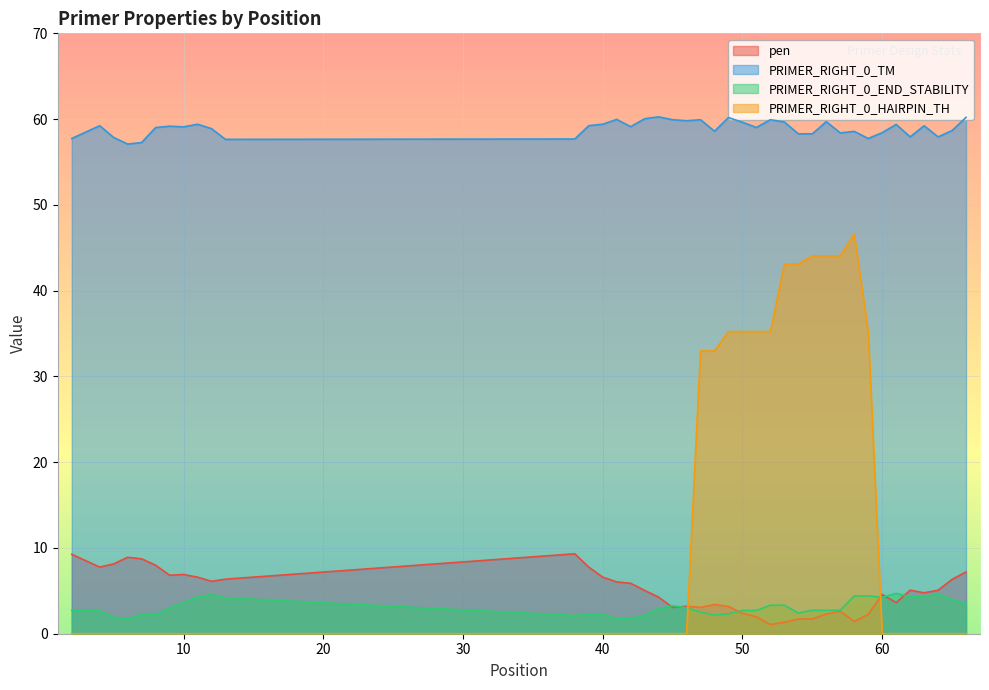

At which category does pen reach its first local peak?

6